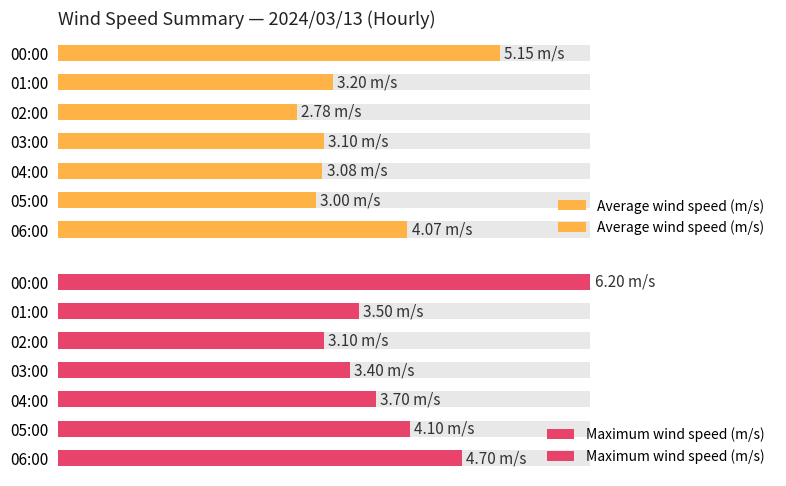

Which series has the widest spread of values?

Maximum wind speed (m/s)